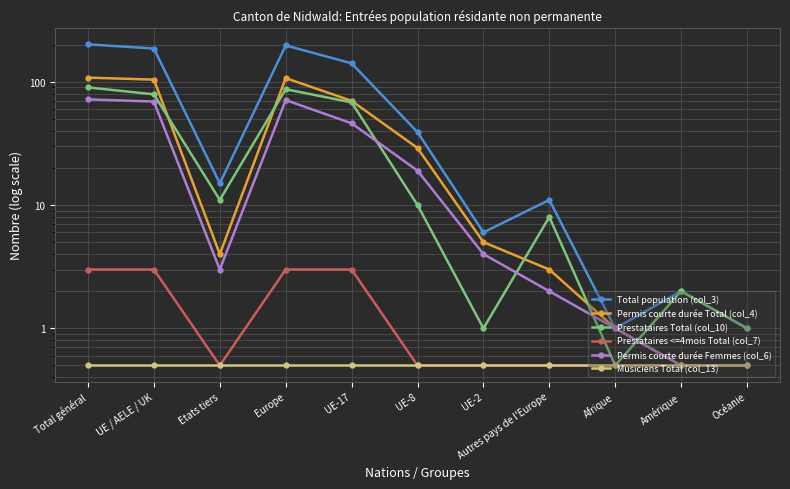

How many lines are shown in the chart?

6